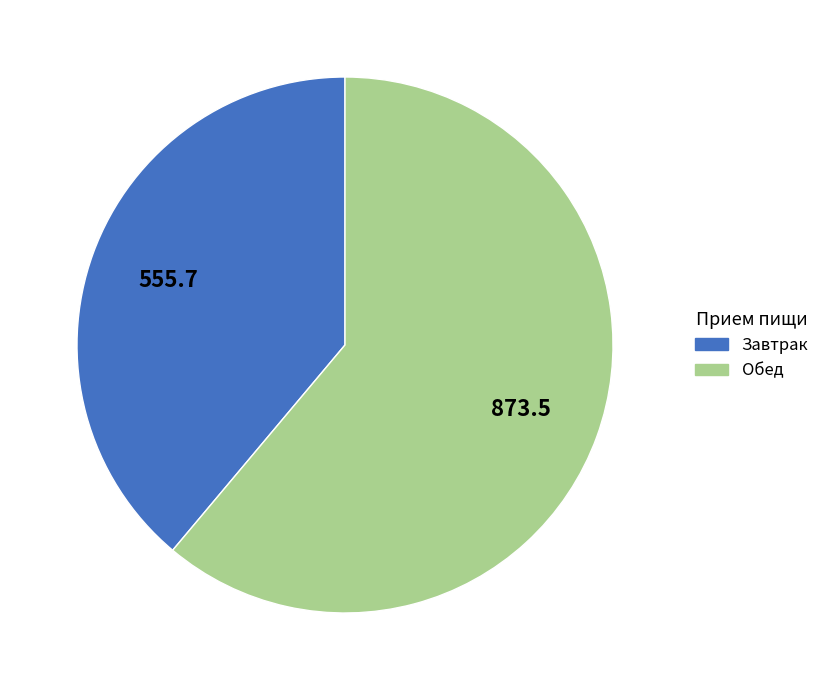

Count the number of slices in the pie.

2